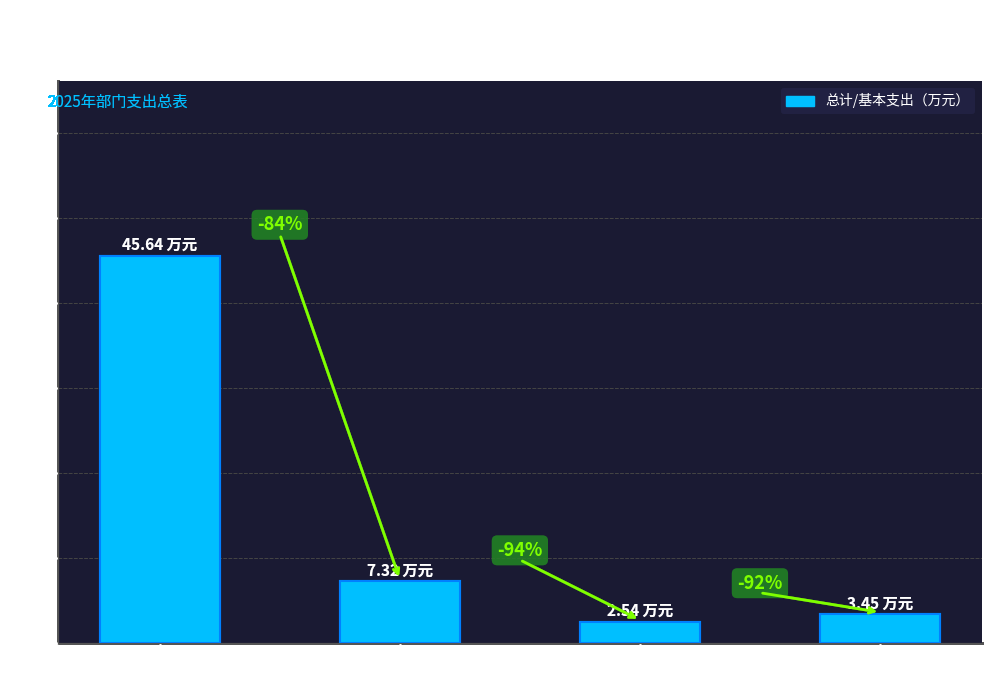

Where is the data nearest to the value 24?

社会保障和就业支出